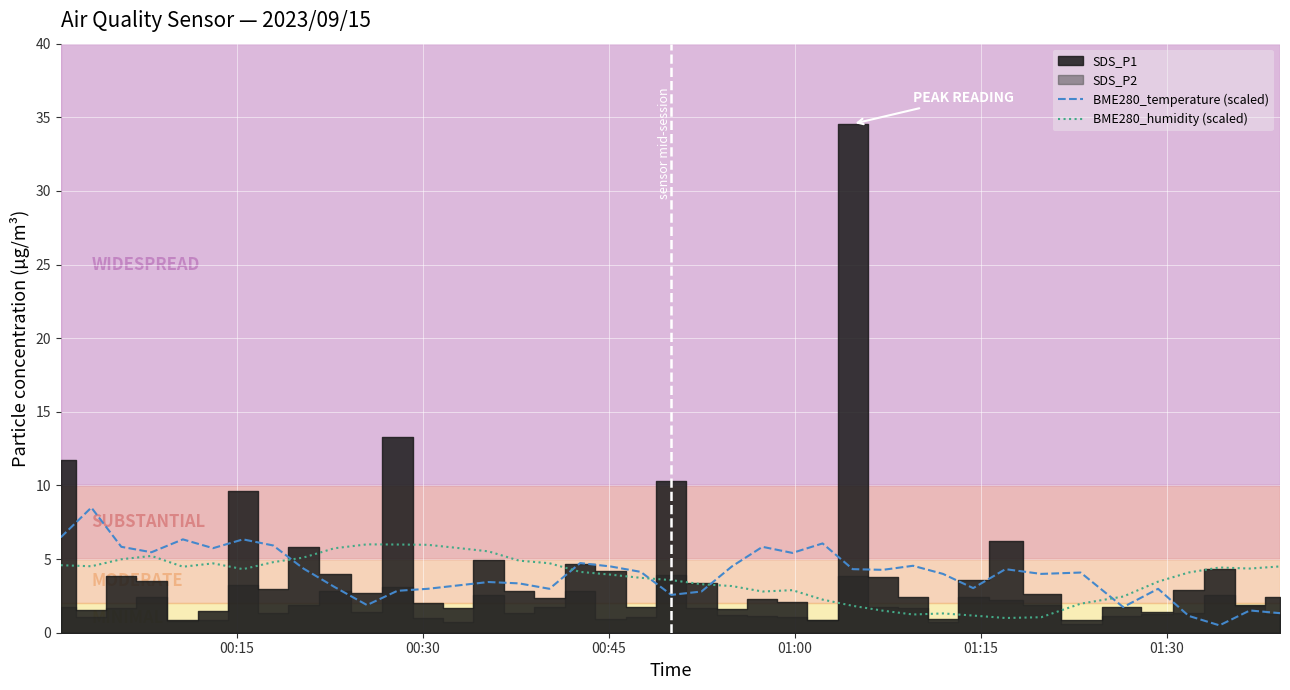

What is the lowest value of the BME280_humidity (scaled) series?

1.0